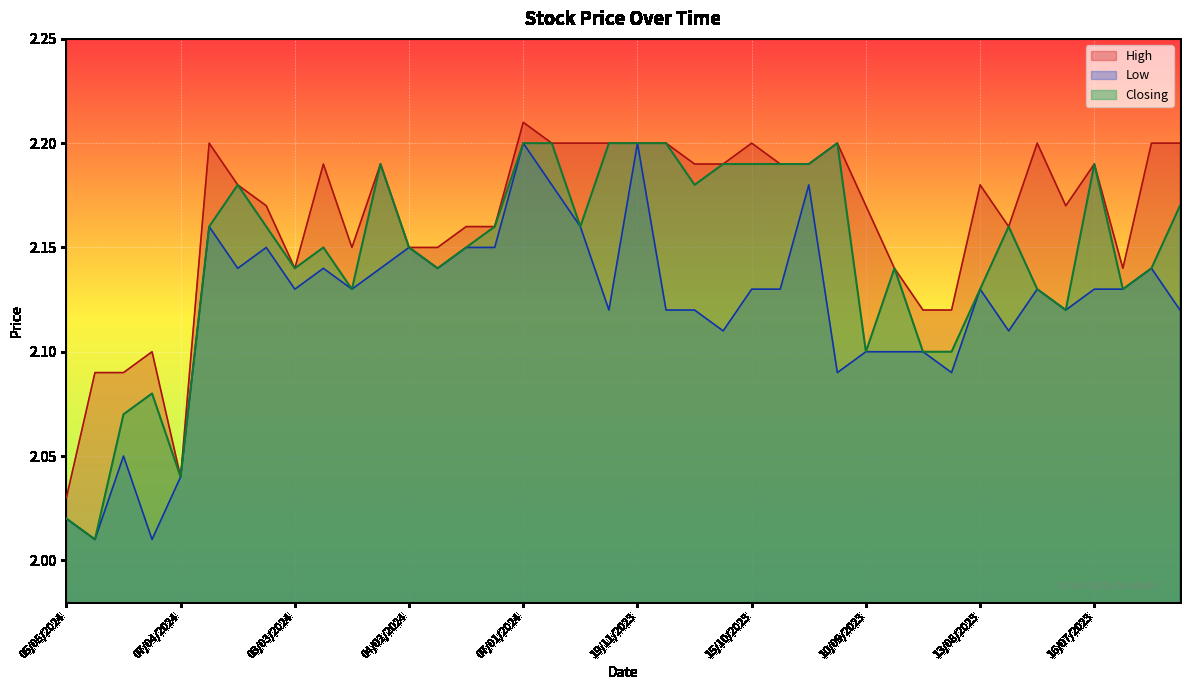

What is the label of the 38th point from the left?

09/07/2023